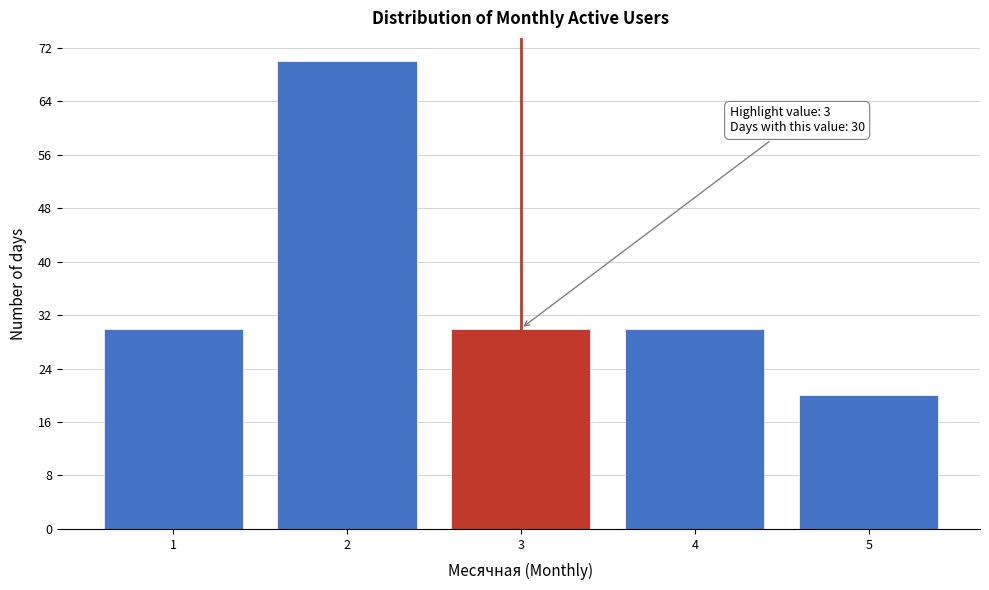

Reading right to left, list all the values displayed in this chart.

5=20	4=30	3=30	2=70	1=30